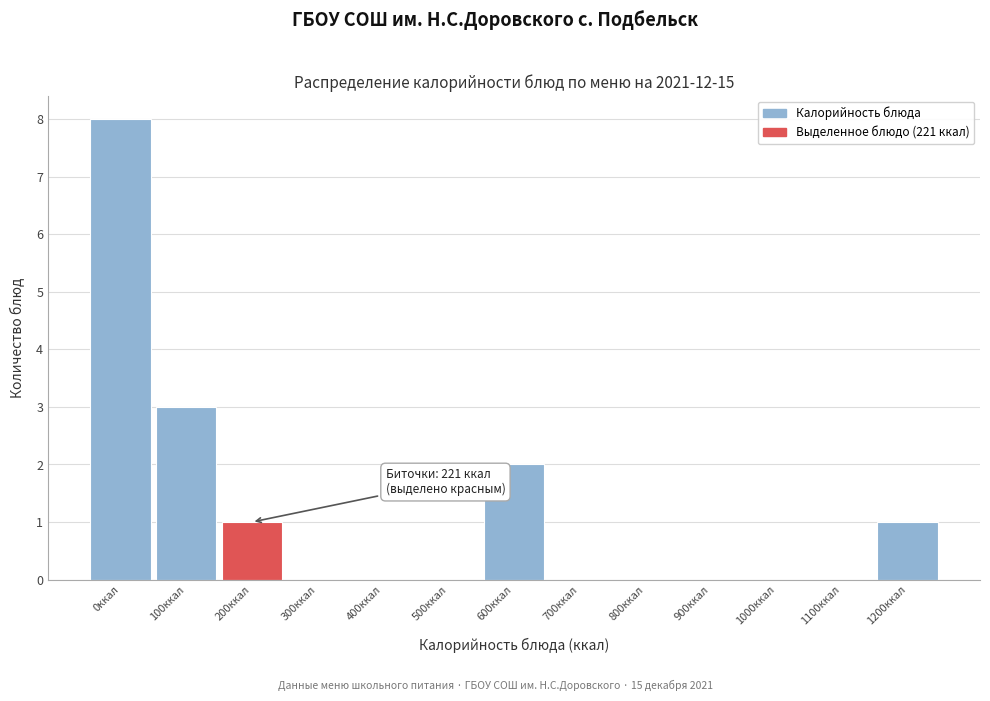

Reading right to left, extract all data points from this chart.

1200ккал=1	1100ккал=0	1000ккал=0	900ккал=0	800ккал=0	700ккал=0	600ккал=2	500ккал=0	400ккал=0	300ккал=0	200ккал=1	100ккал=3	0ккал=8